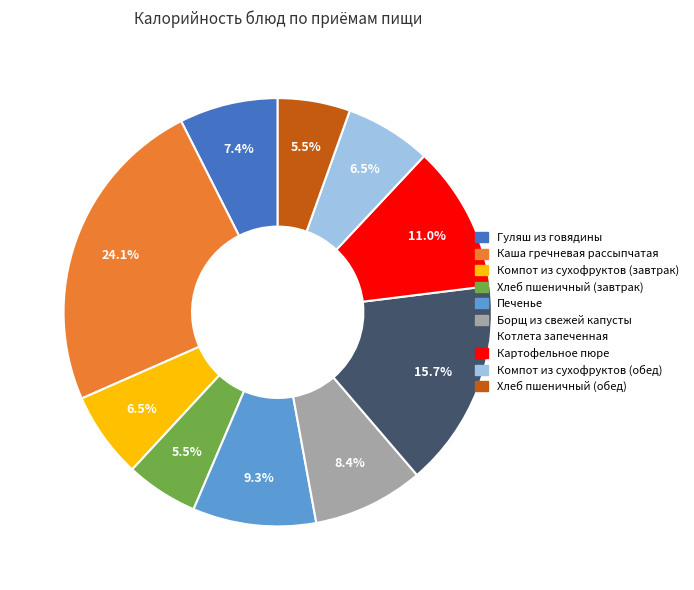

Is there any slice that represents more than half of the pie?

No